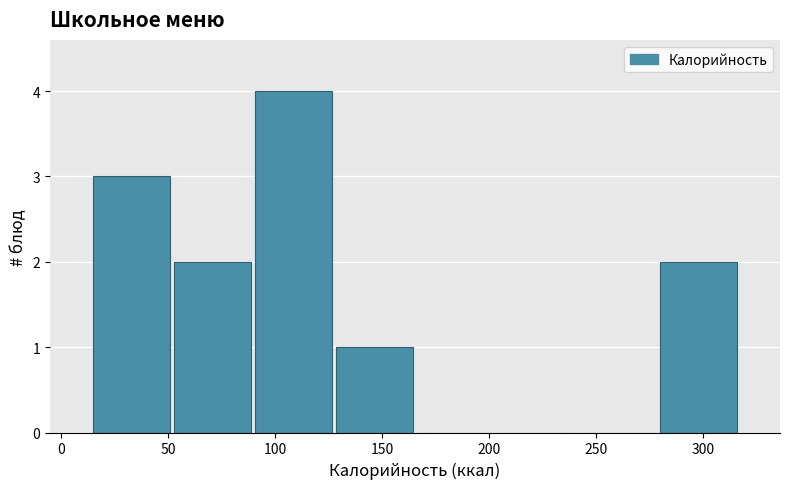

Reading left to right, list every bar in this chart as the range it spans on the x-axis followed by its height. Neither the bar edges nor the heights are printed on the chart, so give them approximately, as read against the axes.

15 to 50: 3
50 to 90: 2
90 to 125: 4
125 to 165: 1
165 to 205: 0
205 to 240: 0
240 to 280: 0
280 to 315: 2